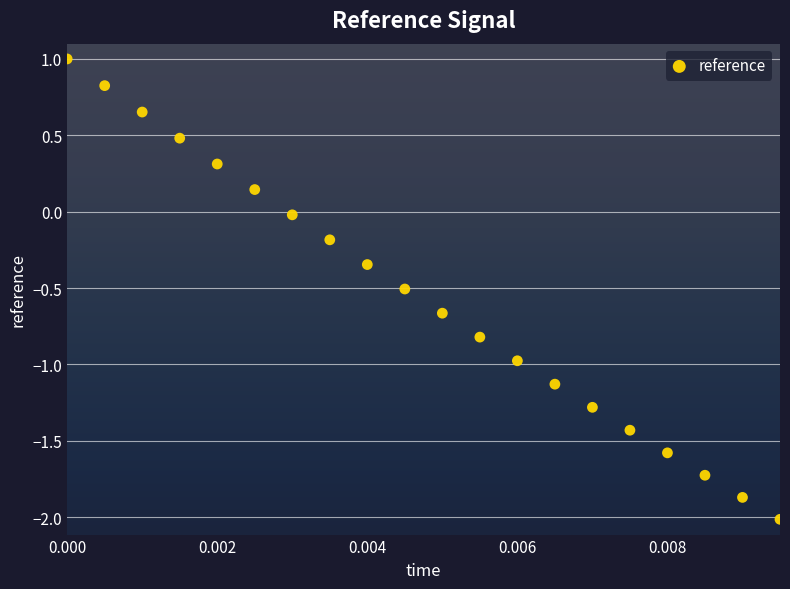

What is the range of Y values (max minus min)?

3.0